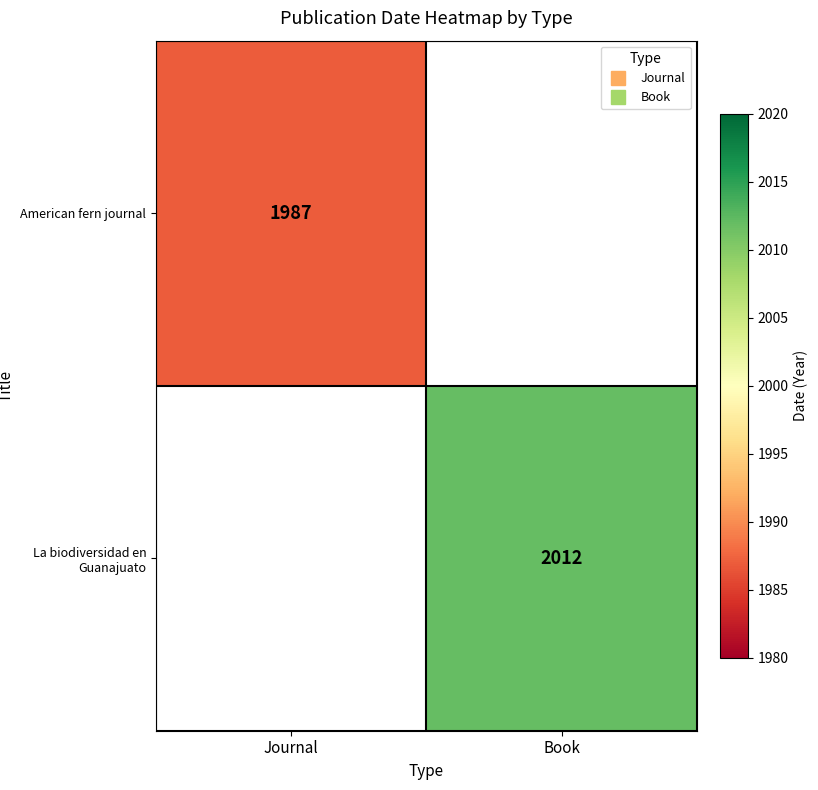

What is the maximum value for American fern journal?

1987.0